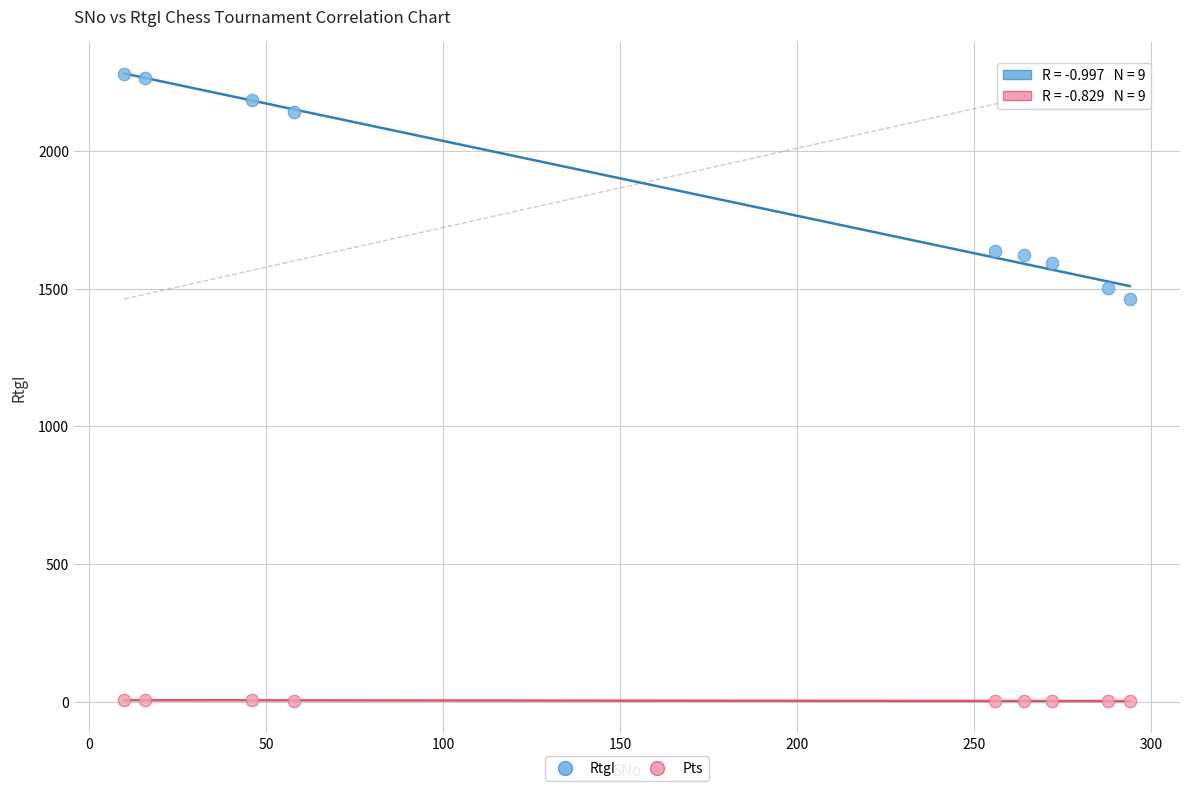

Which series contains the lowest Y value?

Pts